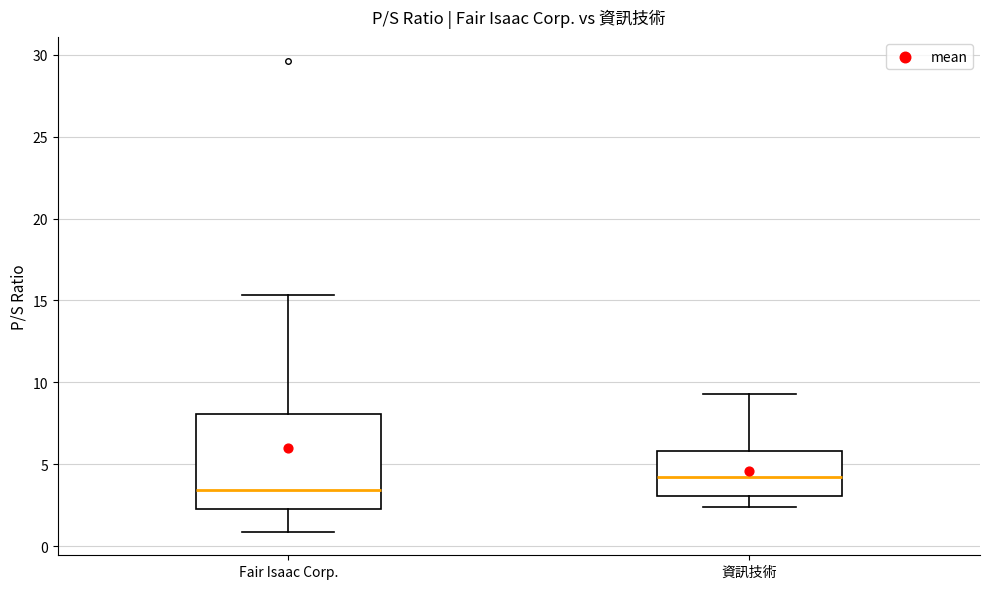

Reading left to right, transcribe this box plot: for each box, give where its median line is, the range the box spans, and where its two whiskers end, as read against the y-axis. The values are not printed on the chart, so give them approximately, as read against the axis.

Fair Isaac Corp.: median 3.5, box 2.5 to 8.0, whiskers 1.0 to 15.5
資訊技術: median 4.5, box 3.0 to 6.0, whiskers 2.5 to 9.5